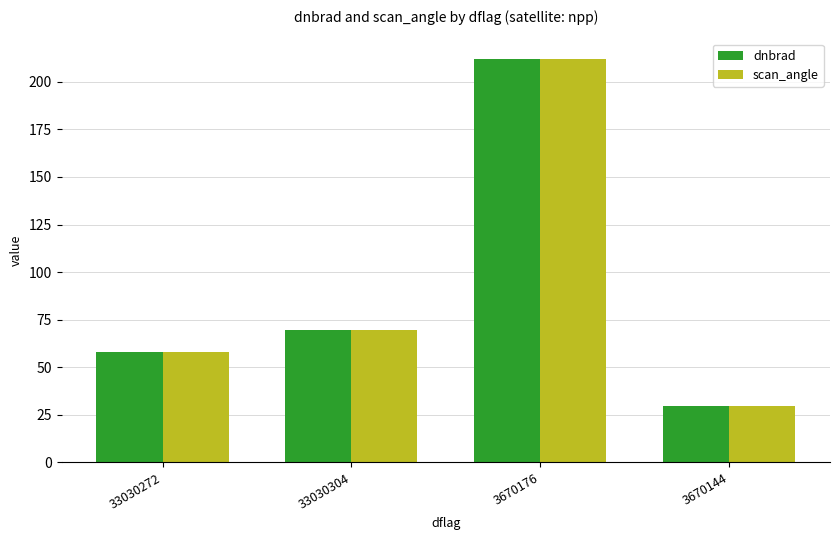

Reading left to right, transcribe all the data shown in this chart.

dnbrad: 58.1	69.4	212.2	29.5
scan_angle: 58.1	69.4	212.2	29.5